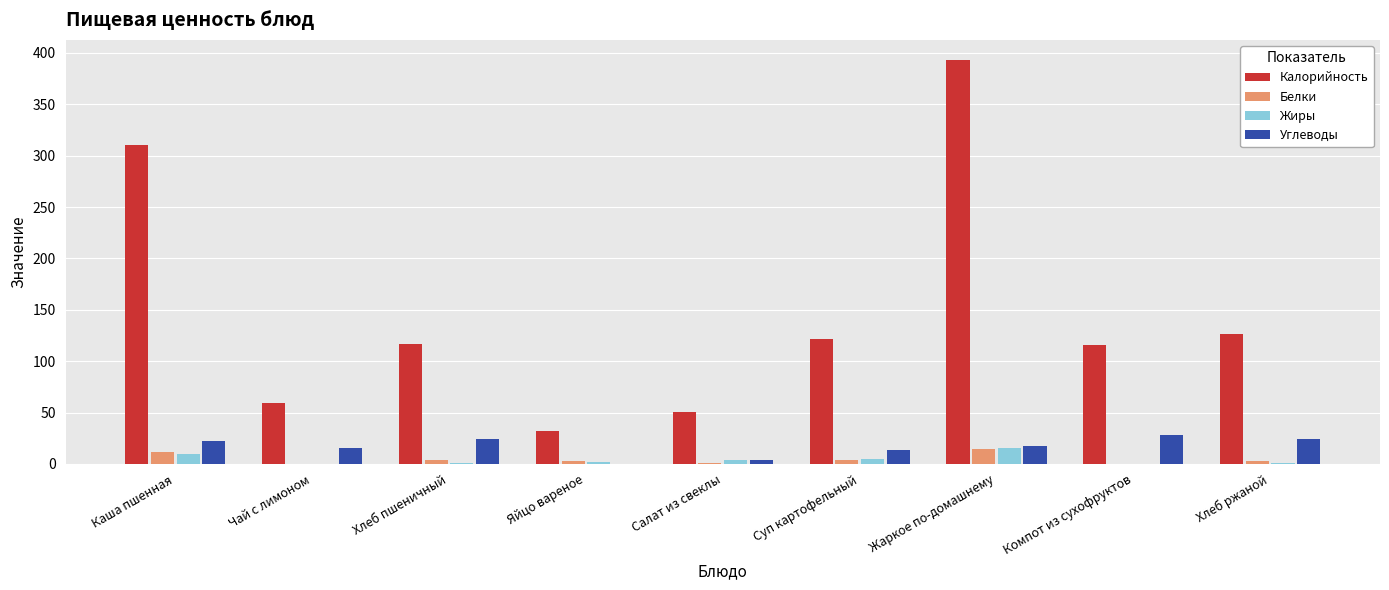

The value of Калорийность at Салат из свеклы is 51.0. True or false?

True